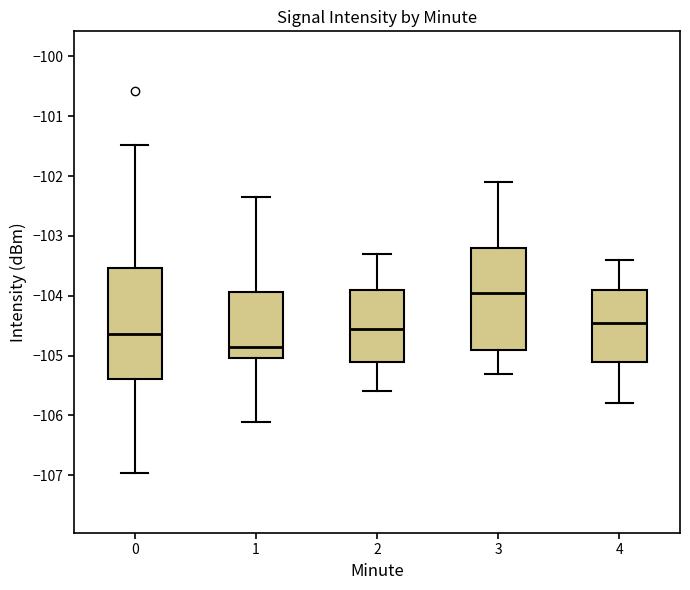

Reading left to right, read every box against the y-axis: the position of its median line, the range the box covers, and the ends of its whiskers. The values are not printed on the chart, so give them approximately, as read against the axis.

0: median -104.6, box -105.4 to -103.5, whiskers -107.0 to -101.5
1: median -104.9, box -105.0 to -103.9, whiskers -106.1 to -102.4
2: median -104.5, box -105.1 to -103.9, whiskers -105.6 to -103.3
3: median -103.9, box -104.9 to -103.2, whiskers -105.3 to -102.1
4: median -104.4, box -105.1 to -103.9, whiskers -105.8 to -103.4